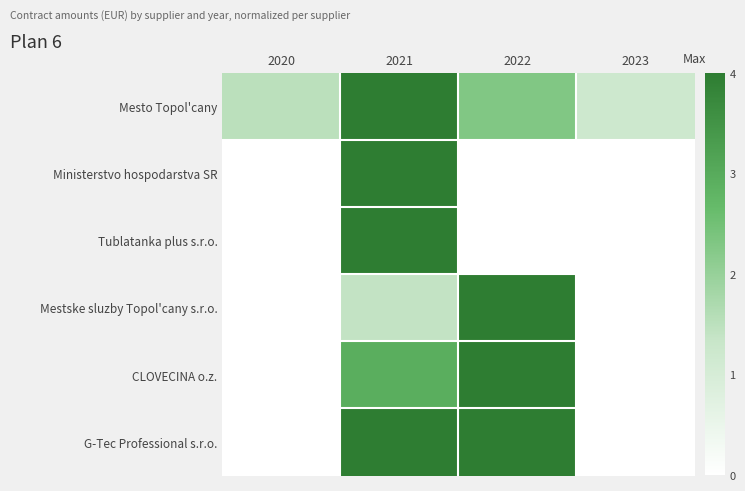

Count the number of data series in this chart.

6